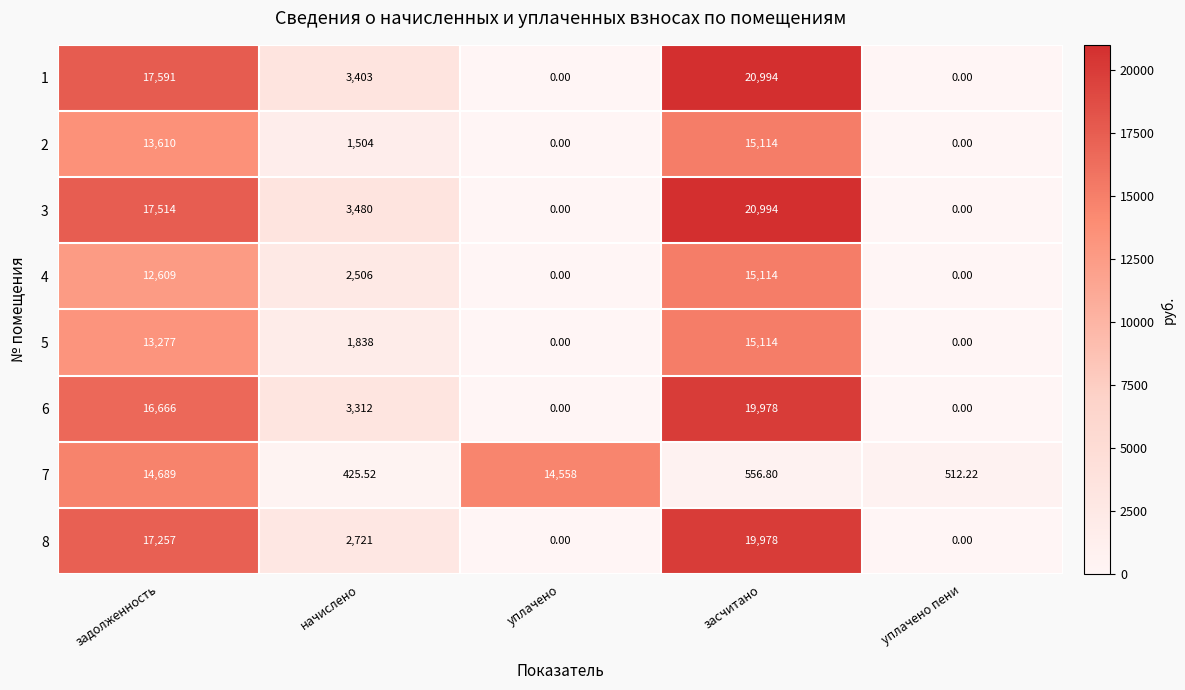

At how many categories does at least one series exceed 3055?

4